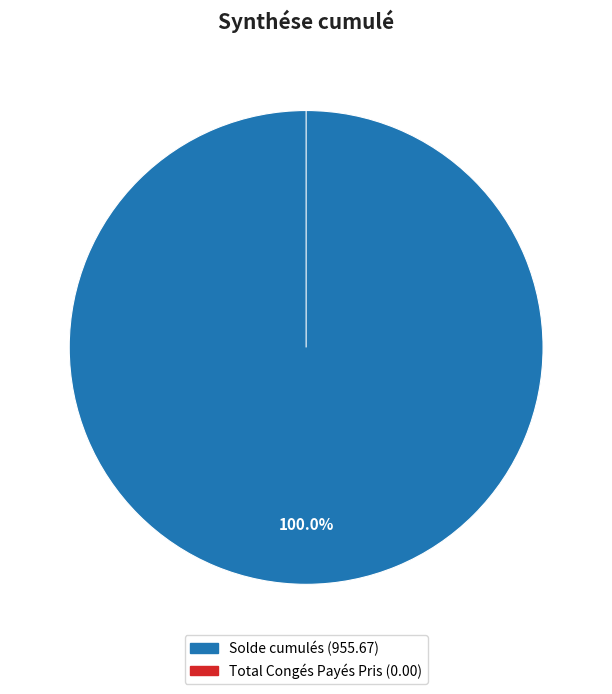

Which has a higher value, Total Congés Payés Pris or Solde cumulés?

Solde cumulés